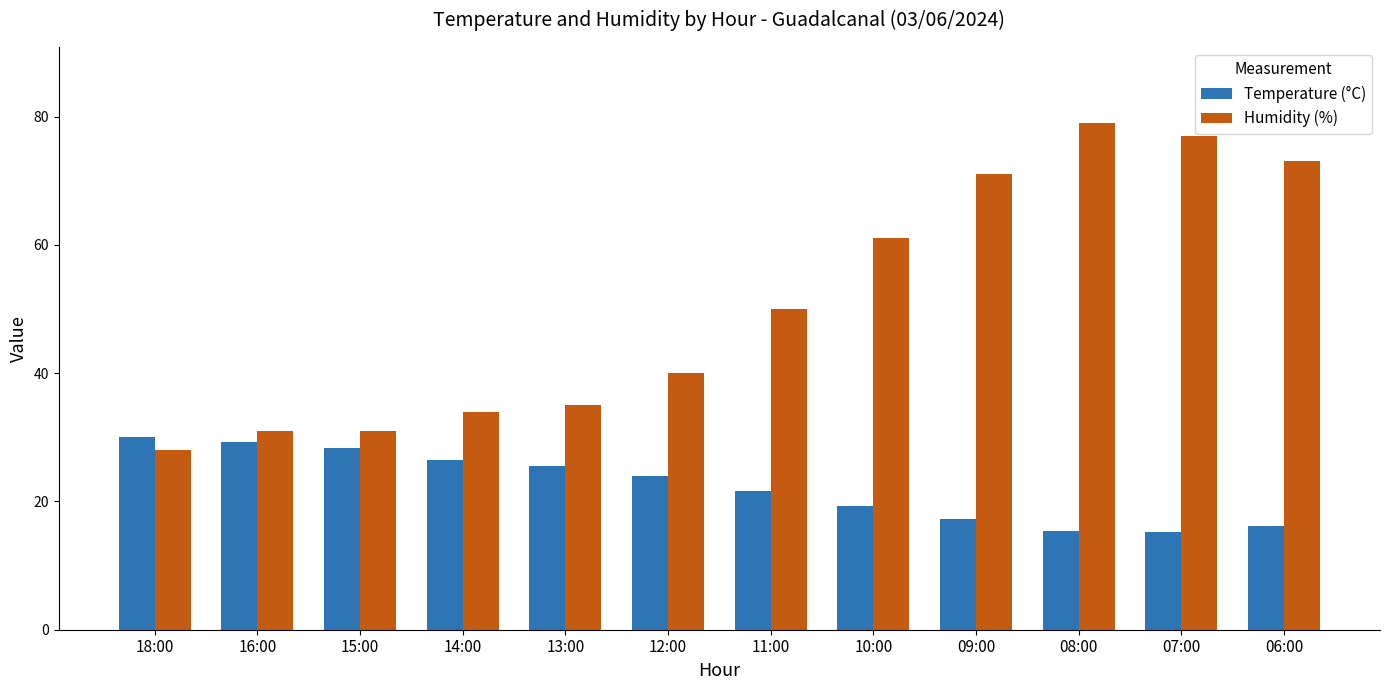

True or false: Humidity (%) has a value of 56.8 at 12:00.

False